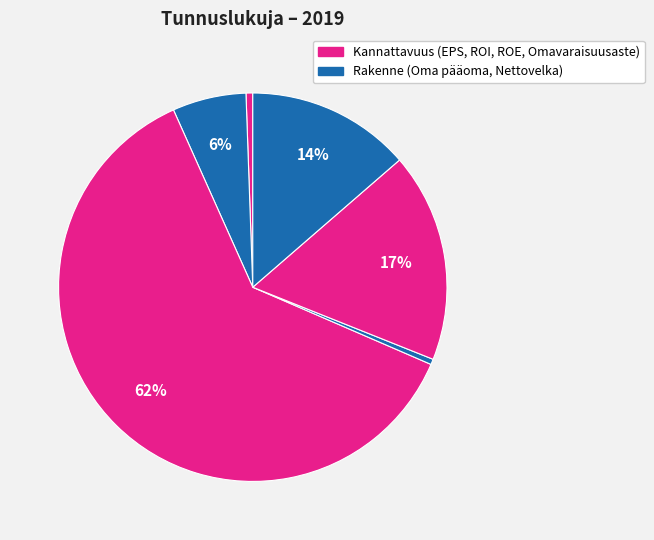

How many segments does this pie chart have?

6